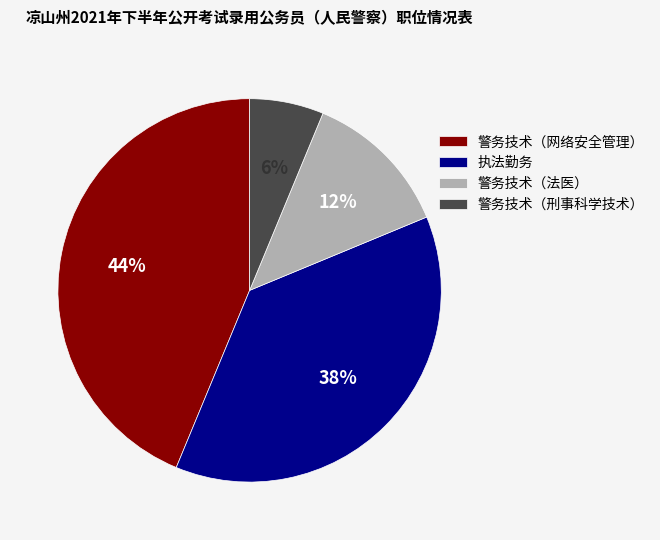

True or false: 执法勤务 accounts for 51% of the total.

False